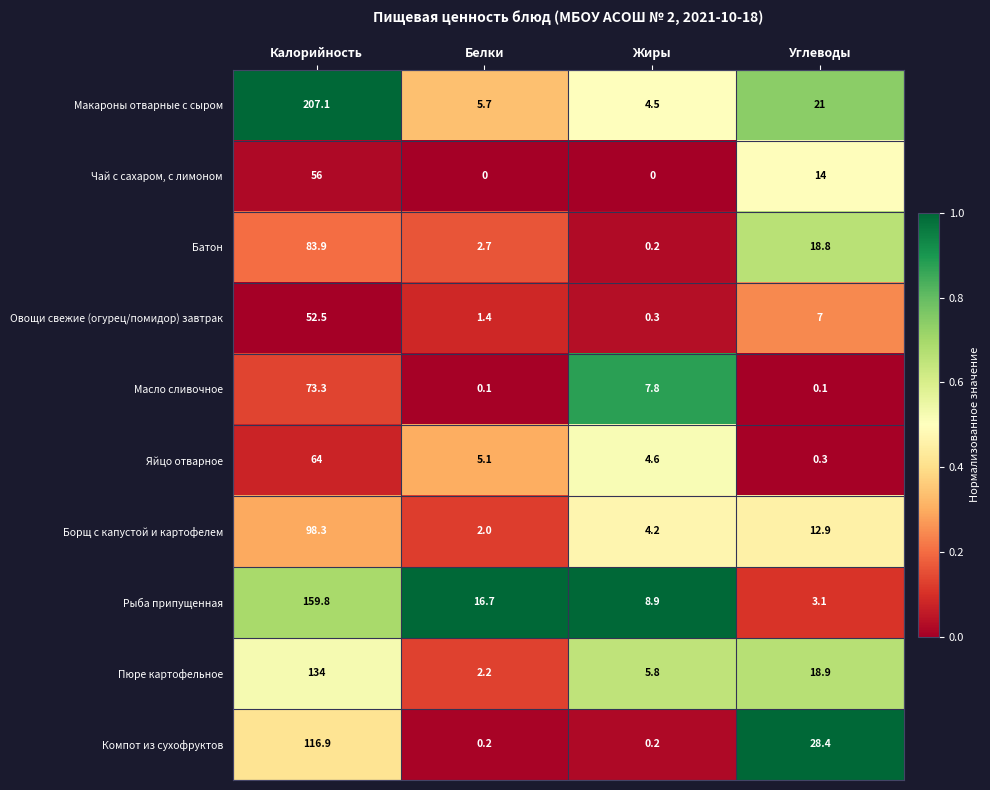

Between Калорийность and Углеводы, which series saw the biggest shift?

Макароны отварные с сыром